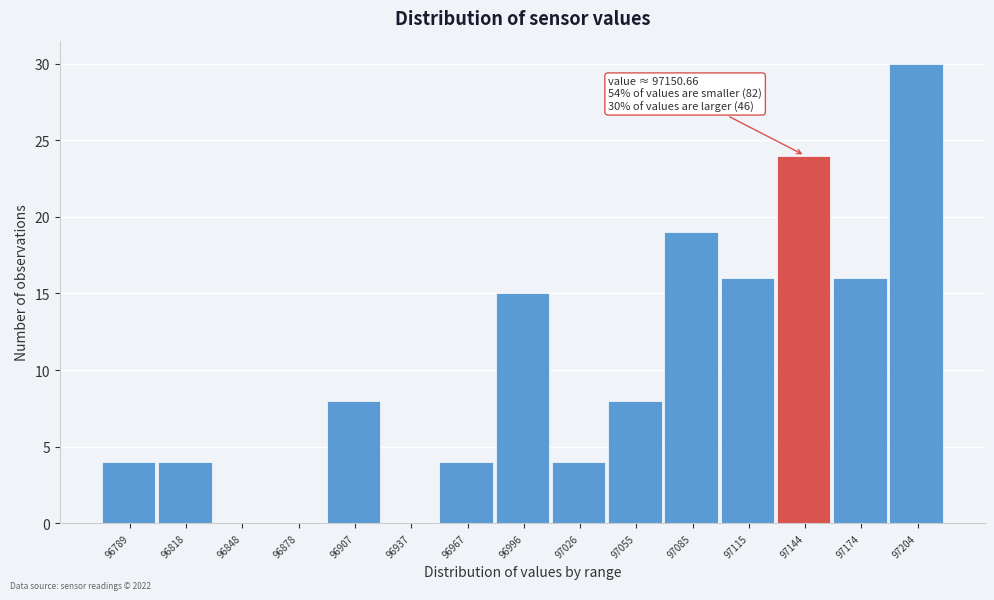

Reading left to right, what are all the values shown in this chart?

96789=4	96818=4	96848=0	96878=0	96907=8	96937=0	96967=4	96996=15	97026=4	97055=8	97085=19	97115=16	97144=24	97174=16	97204=30